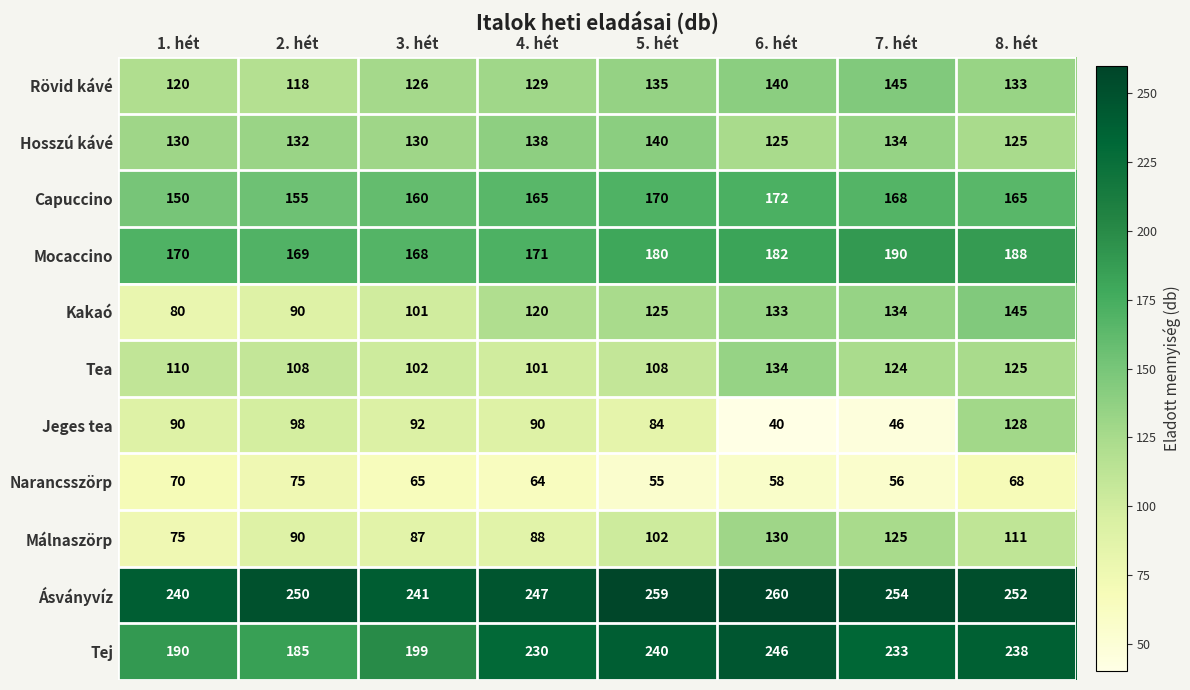

Count the number of data series in this chart.

11